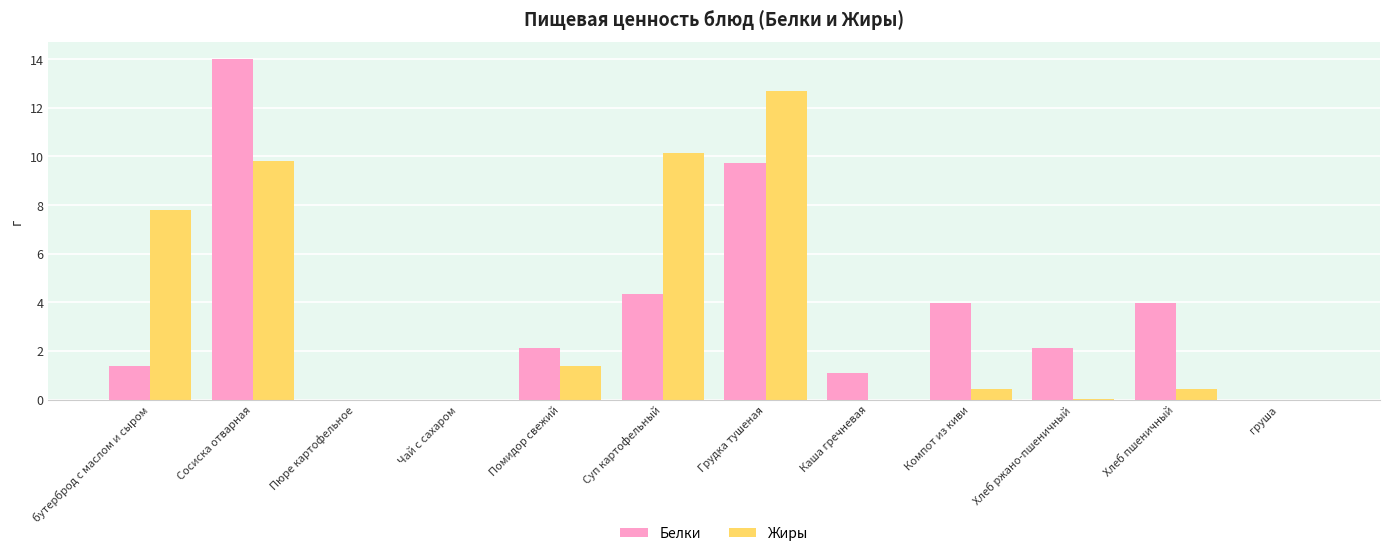

Are the bars horizontal?

No